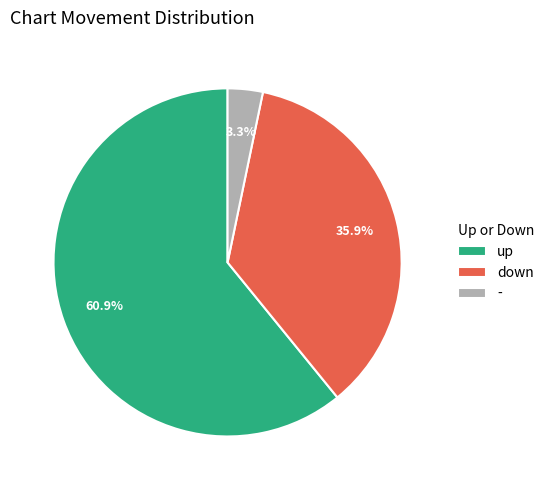

True or false: up accounts for 61% of the total.

True